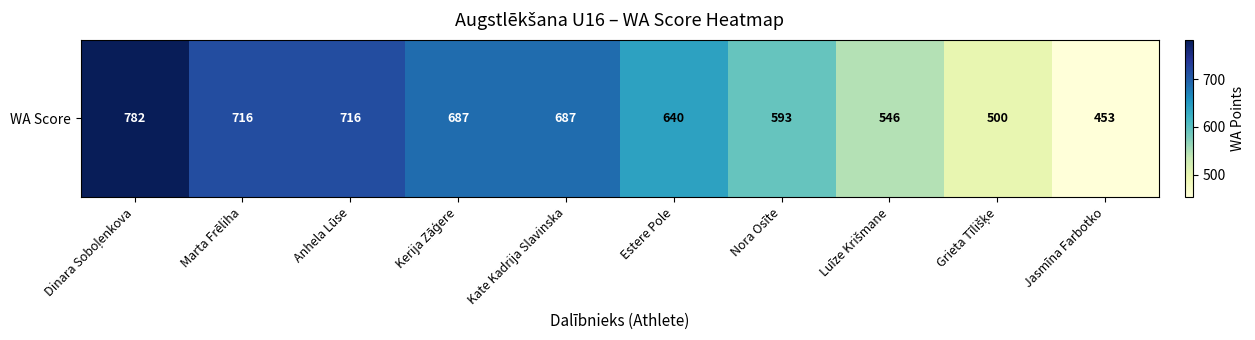

Reading left to right, list all the values displayed in this chart.

Dinara Soboļenkova=782	Marta Frēliha=716	Anhela Lūse=716	Kerija Zāģere=687	Kate Kadrija Slavinska=687	Estere Pole=640	Nora Osīte=593	Luīze Krišmane=546	Grieta Tīlišķe=500	Jasmīna Farbotko=453